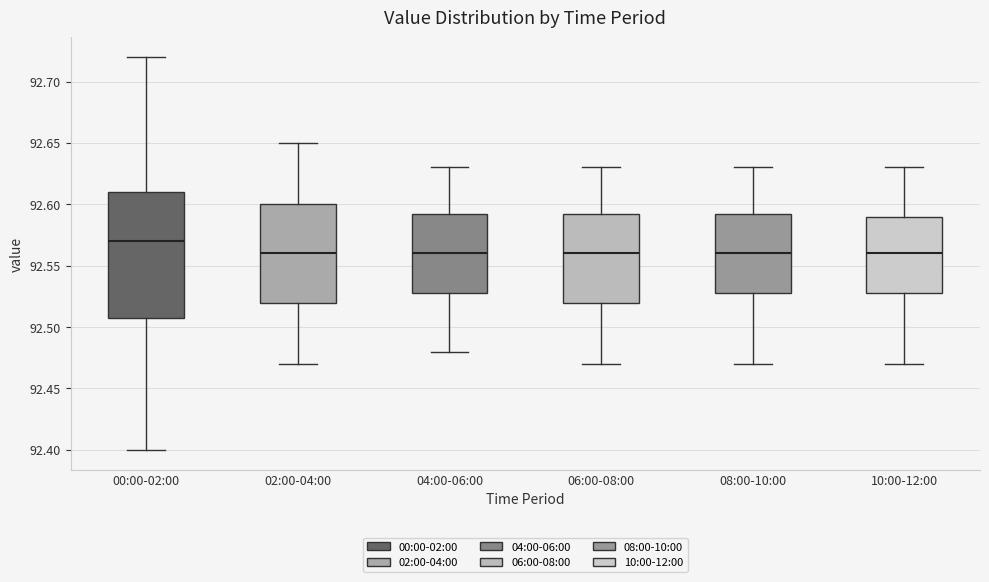

Reading left to right, read every box against the y-axis: the position of its median line, the range the box covers, and the ends of its whiskers. The values are not printed on the chart, so give them approximately, as read against the axis.

00:00-02:00: median 92.570, box 92.510 to 92.610, whiskers 92.400 to 92.720
02:00-04:00: median 92.560, box 92.520 to 92.600, whiskers 92.470 to 92.650
04:00-06:00: median 92.560, box 92.530 to 92.595, whiskers 92.480 to 92.630
06:00-08:00: median 92.560, box 92.520 to 92.595, whiskers 92.470 to 92.630
08:00-10:00: median 92.560, box 92.530 to 92.595, whiskers 92.470 to 92.630
10:00-12:00: median 92.560, box 92.530 to 92.590, whiskers 92.470 to 92.630